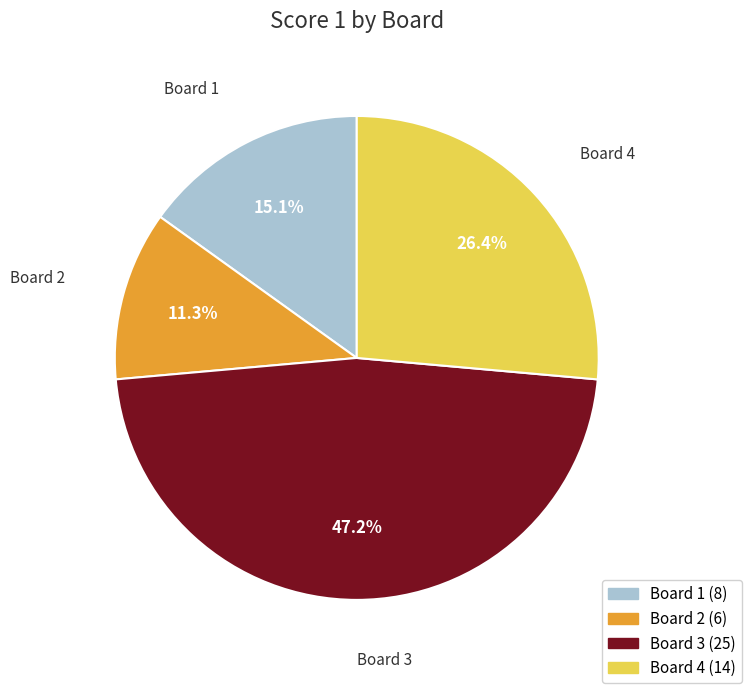

Which category has the smallest portion of the pie?

Board 2